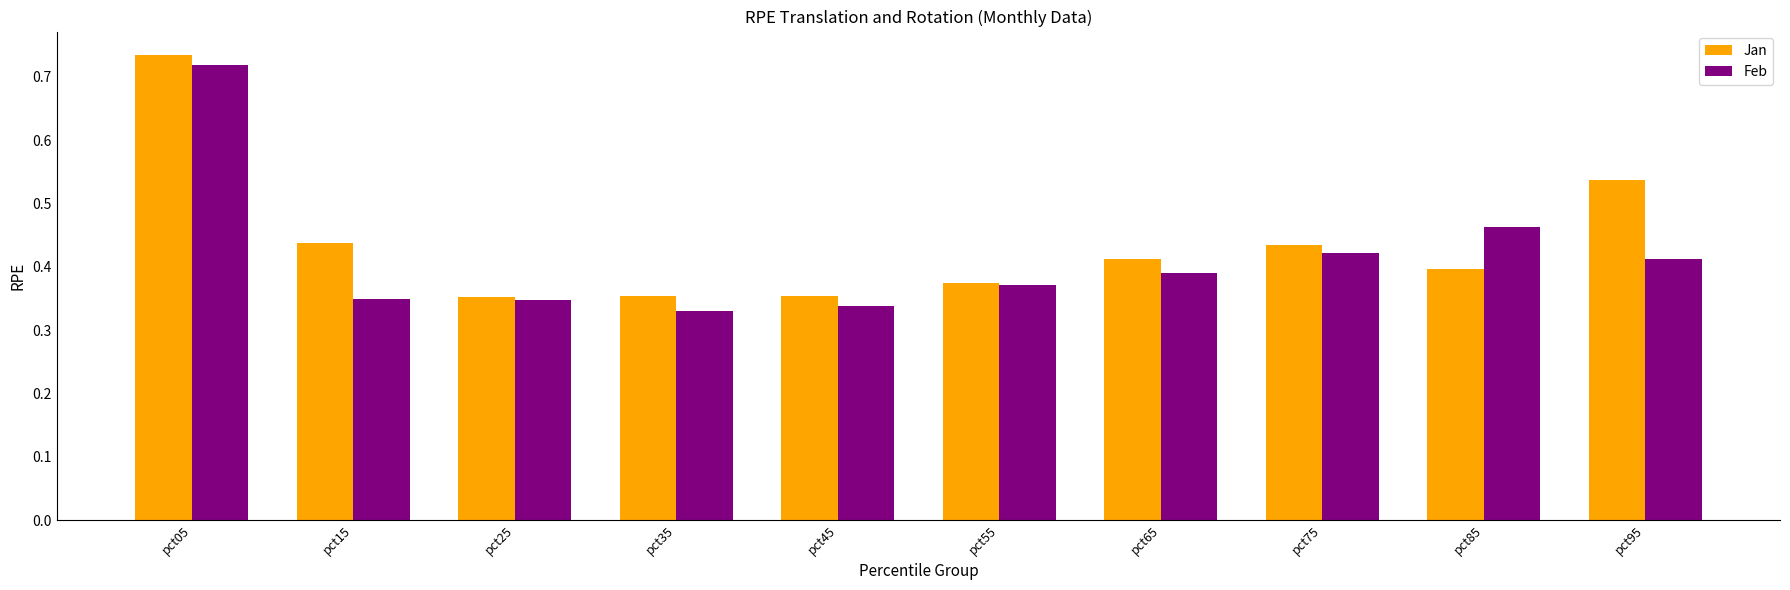

Does the chart contain any negative values?

No